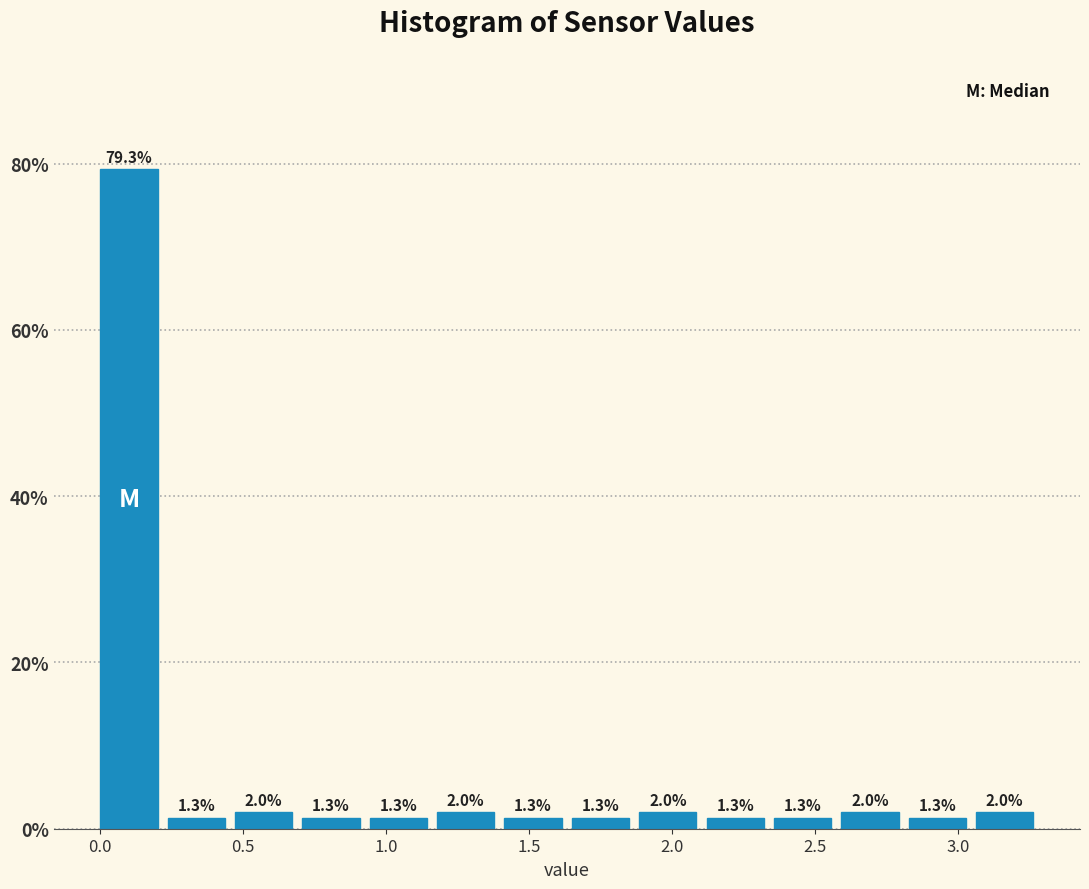

How tall is the bar that spans 2.60 to 2.85 on the x-axis? The bar edges are not printed on the chart, so give them approximately, as read against the axis.

2.0